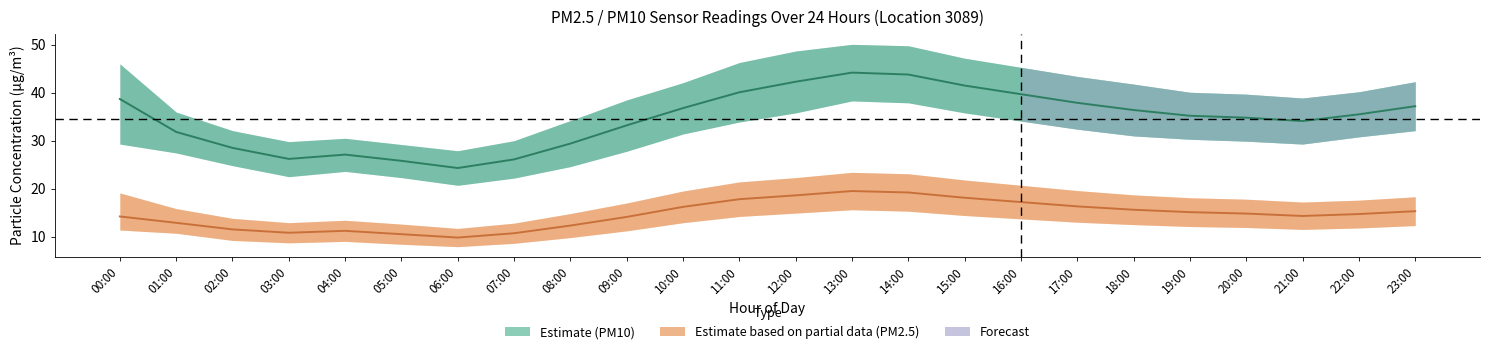

Reading left to right, transcribe all the data shown in this chart.

PM10 (P1) — Estimate: 00:00=38.7	01:00=31.8	02:00=28.5	03:00=26.2	04:00=27.1	05:00=25.8	06:00=24.3	07:00=26.1	08:00=29.4	09:00=33.2	10:00=36.8	11:00=40.1	12:00=42.3	13:00=44.2	14:00=43.8	15:00=41.5	16:00=39.7	17:00=37.9	18:00=36.4	19:00=35.2	20:00=34.8	21:00=34.1	22:00=35.5	23:00=37.2
PM2.5 (P2) — Estimate based on partial data: 00:00=14.2	01:00=12.9	02:00=11.5	03:00=10.8	04:00=11.2	05:00=10.5	06:00=9.8	07:00=10.7	08:00=12.3	09:00=14.1	10:00=16.2	11:00=17.8	12:00=18.6	13:00=19.5	14:00=19.2	15:00=18.1	16:00=17.2	17:00=16.3	18:00=15.6	19:00=15.1	20:00=14.8	21:00=14.3	22:00=14.7	23:00=15.3